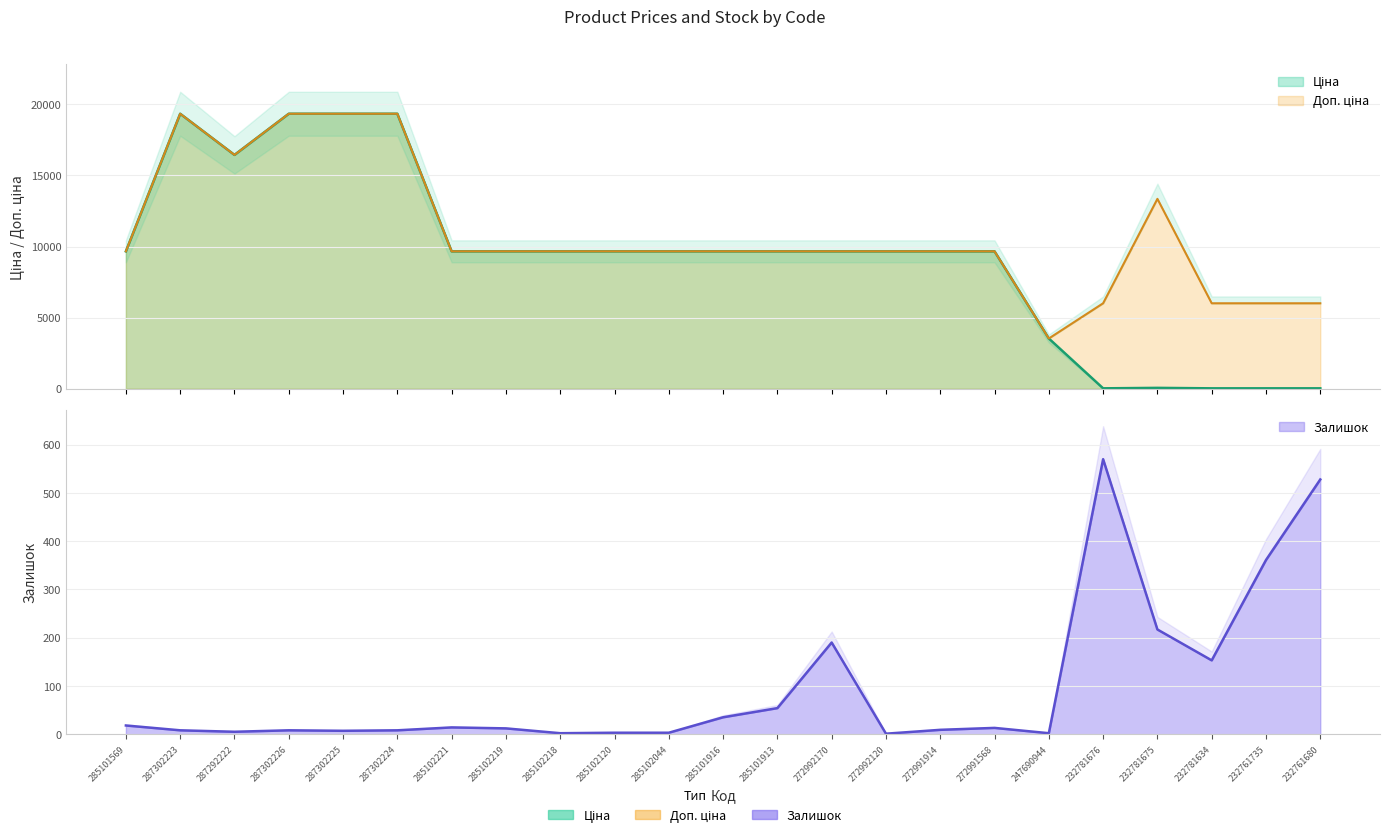

Which has a higher value, 232781676 or 285101913?

285101913